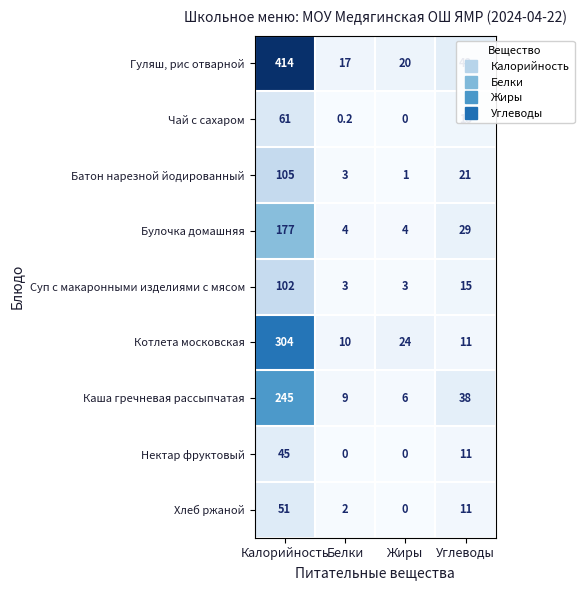

The Хлеб ржаной series shows 51.0 at Калорийность. True or false?

True